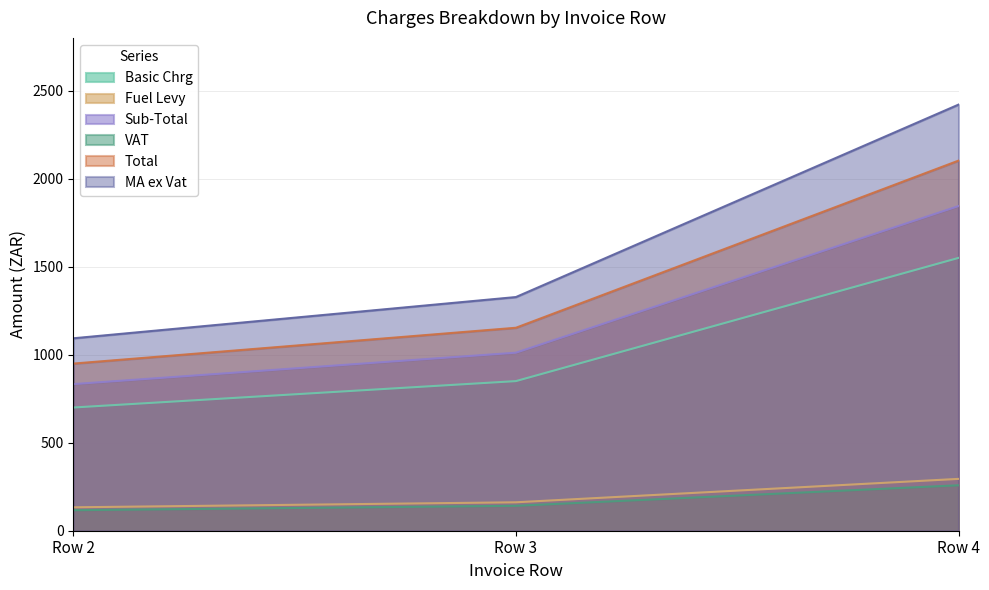

What is the maximum value shown in the chart?

2420.9